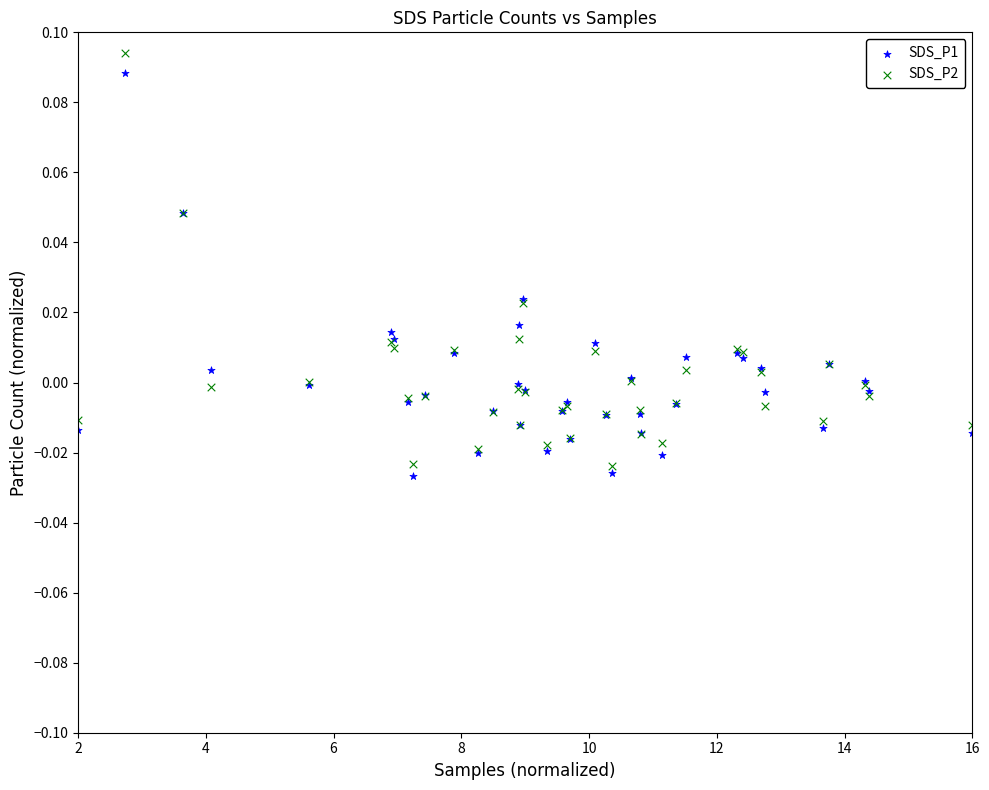

Which series has the largest Y range (max minus min)?

SDS_P2